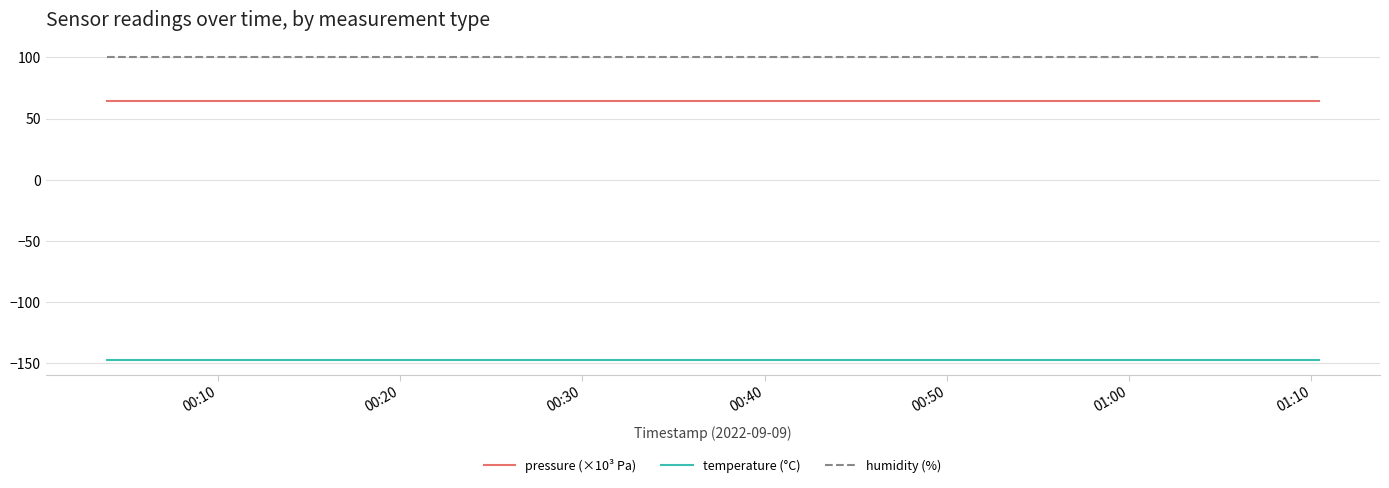

Rank the series by their maximum value, from lowest to highest.

temperature (°C), pressure (×10³ Pa), humidity (%)